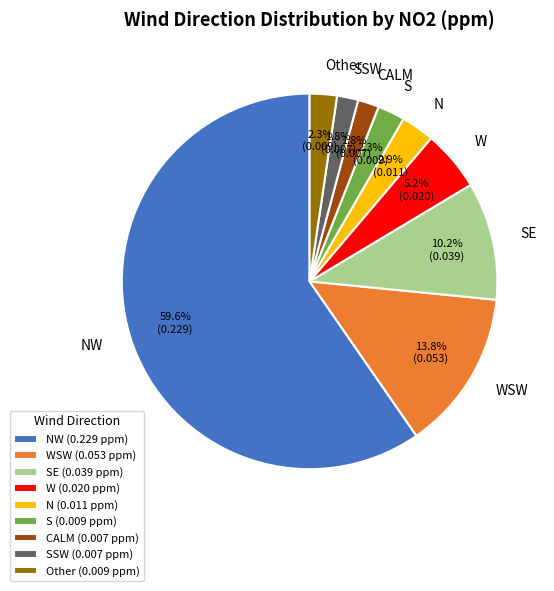

Count the number of slices in the pie.

9